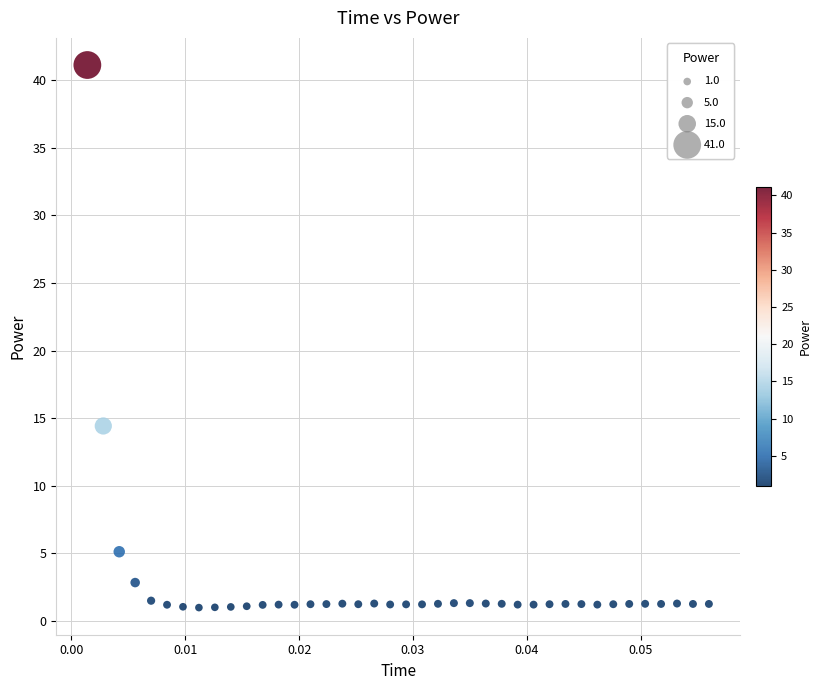

What Y value in the scatter plot is closest to 21?

14.4